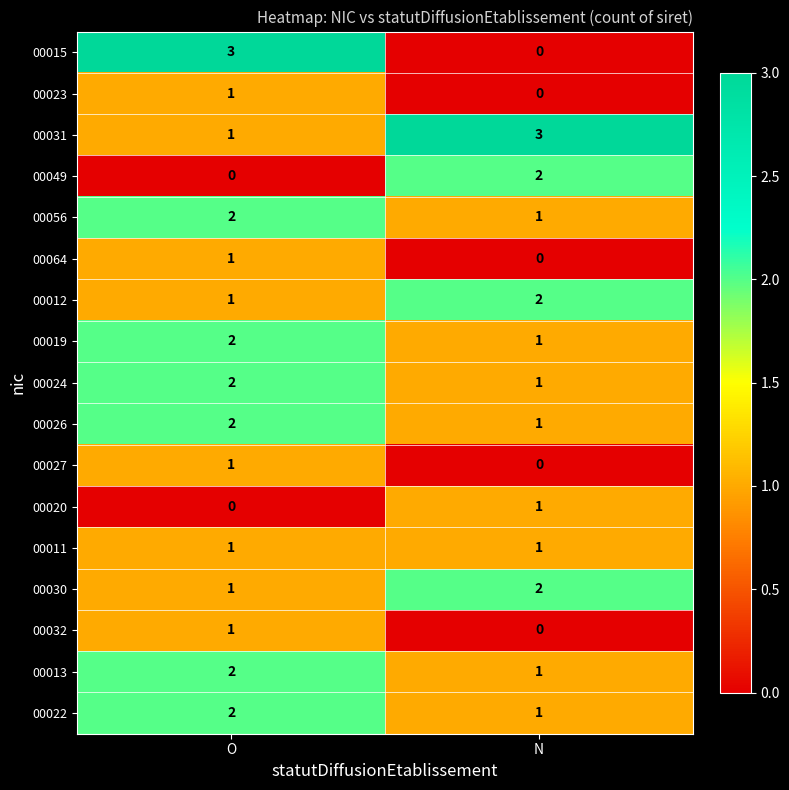

Which series has the largest range (max minus min)?

00015